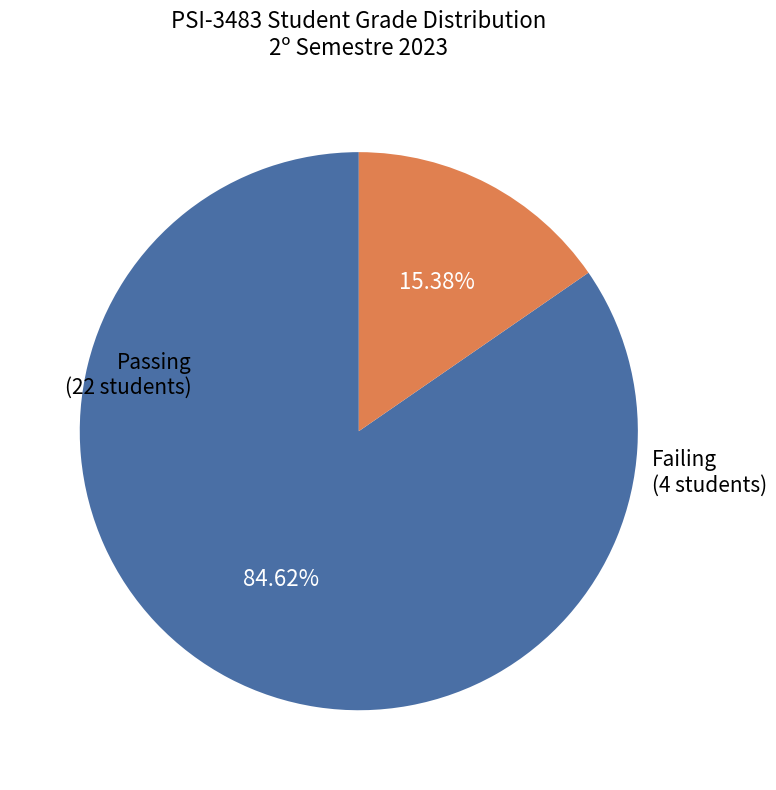

Does any single category account for the majority?

Yes